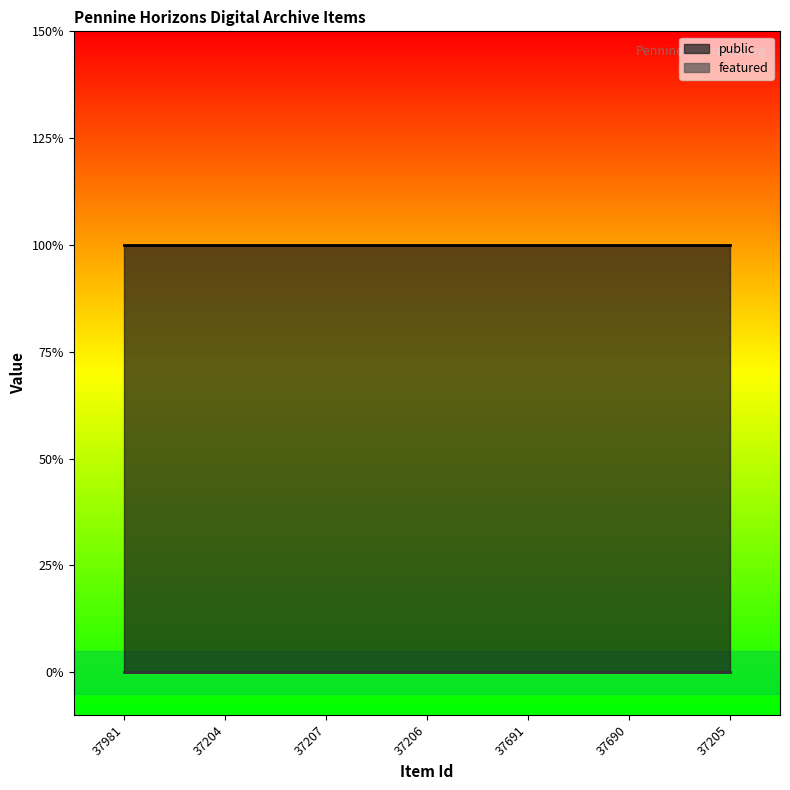

The public series shows 1 at 37204. True or false?

True